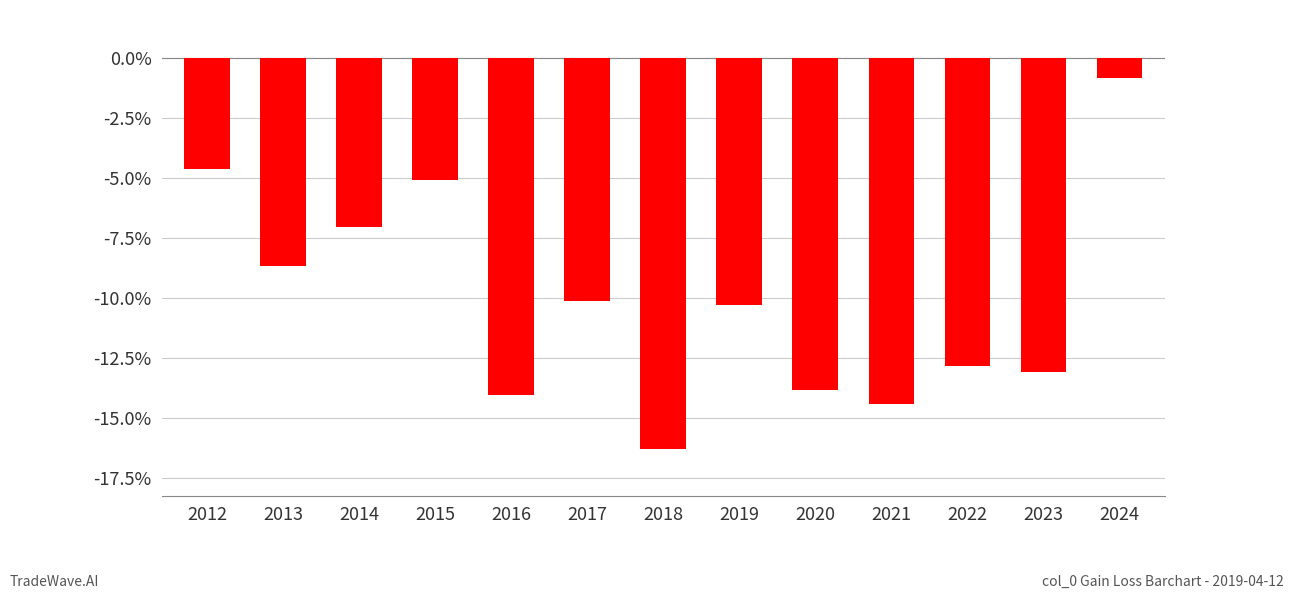

What is the greatest value displayed?

-0.8